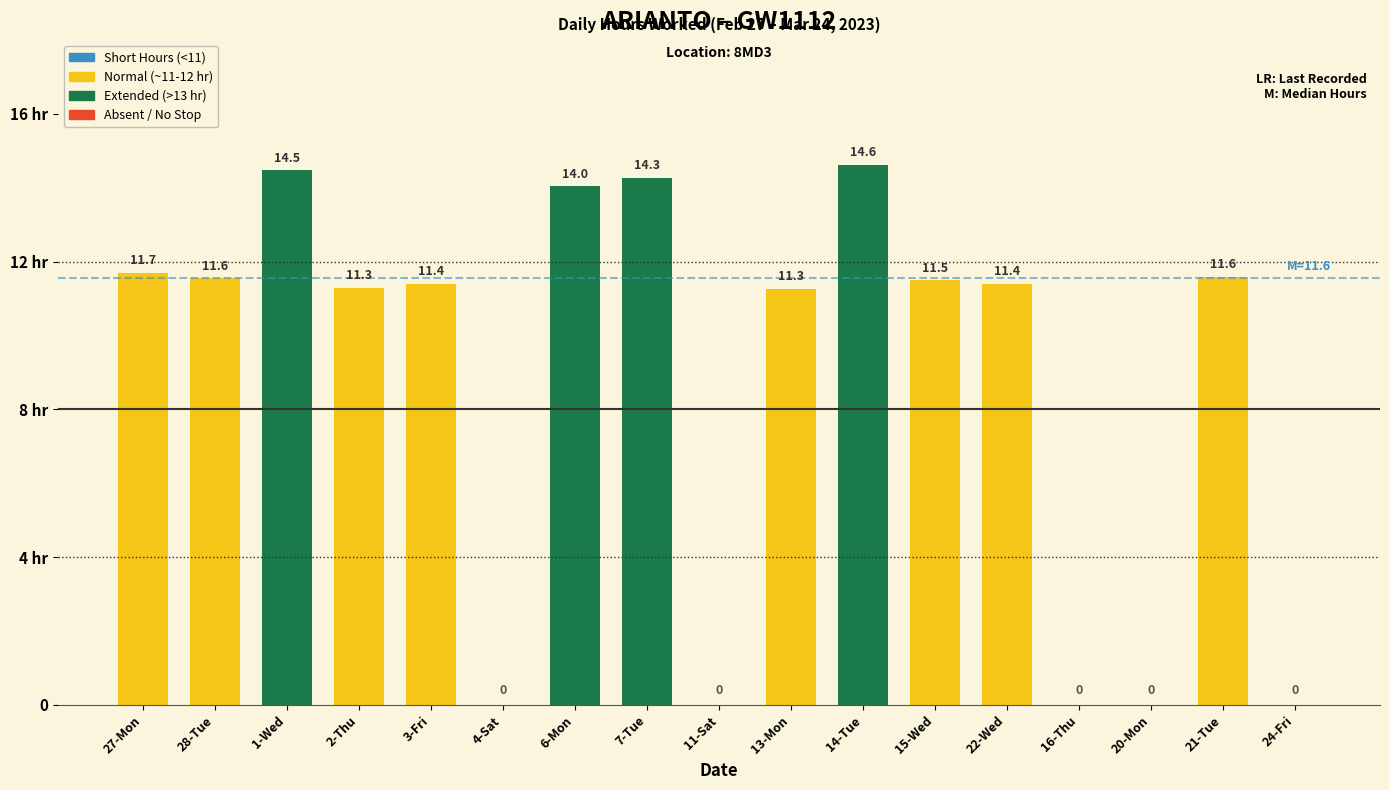

Are the bars horizontal?

No